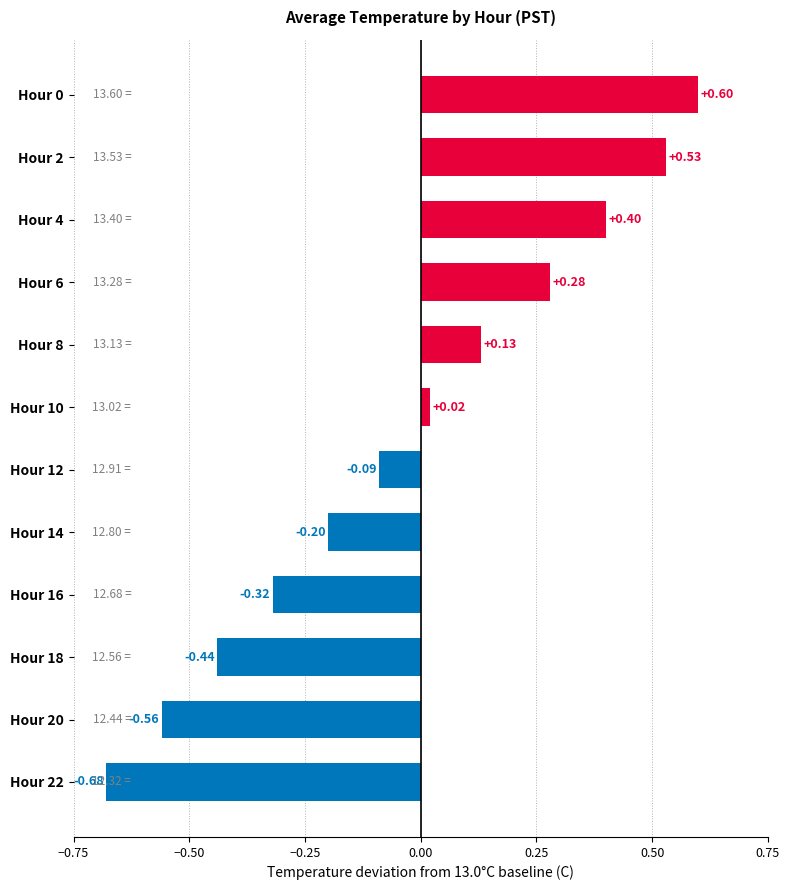

What is the change in value from Hour 20 to Hour 4?

+1.0